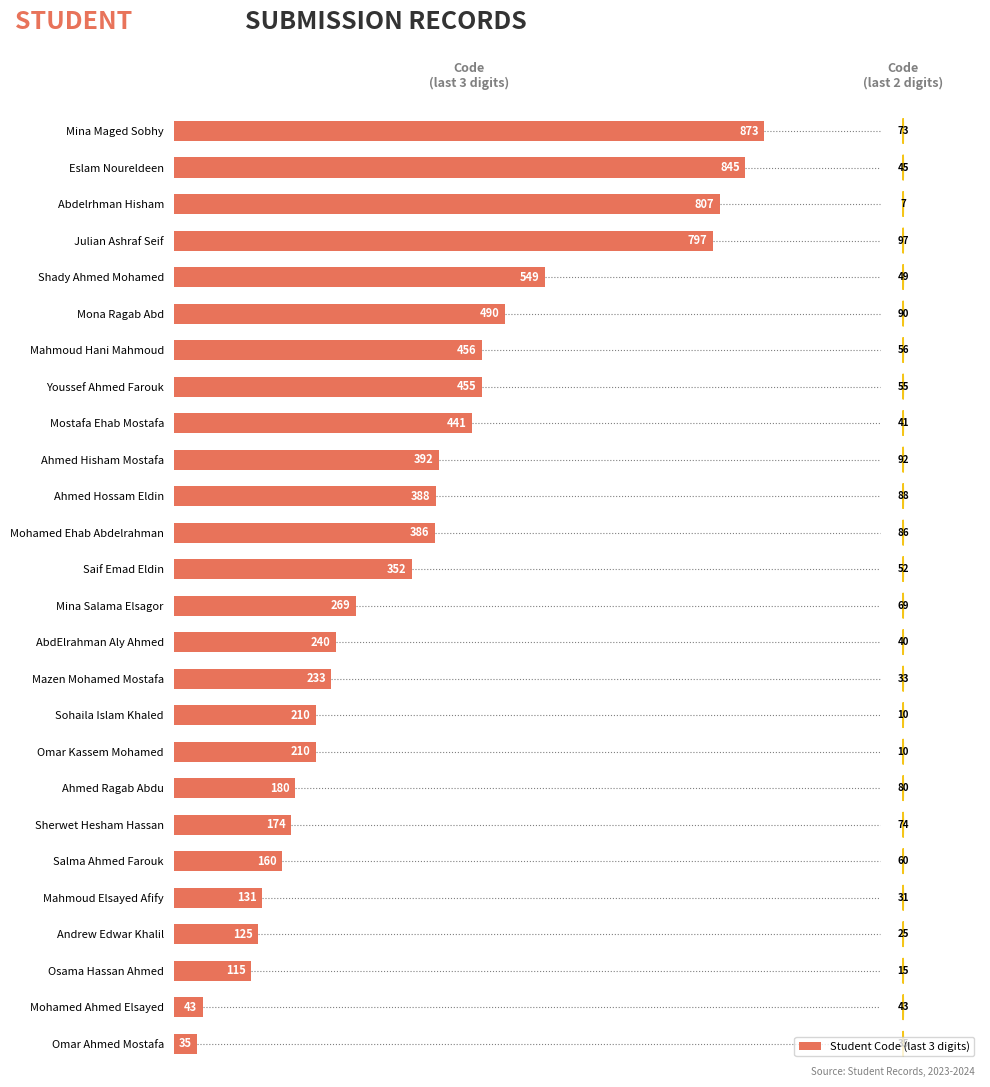

What is the difference between the maximum and minimum values?

838